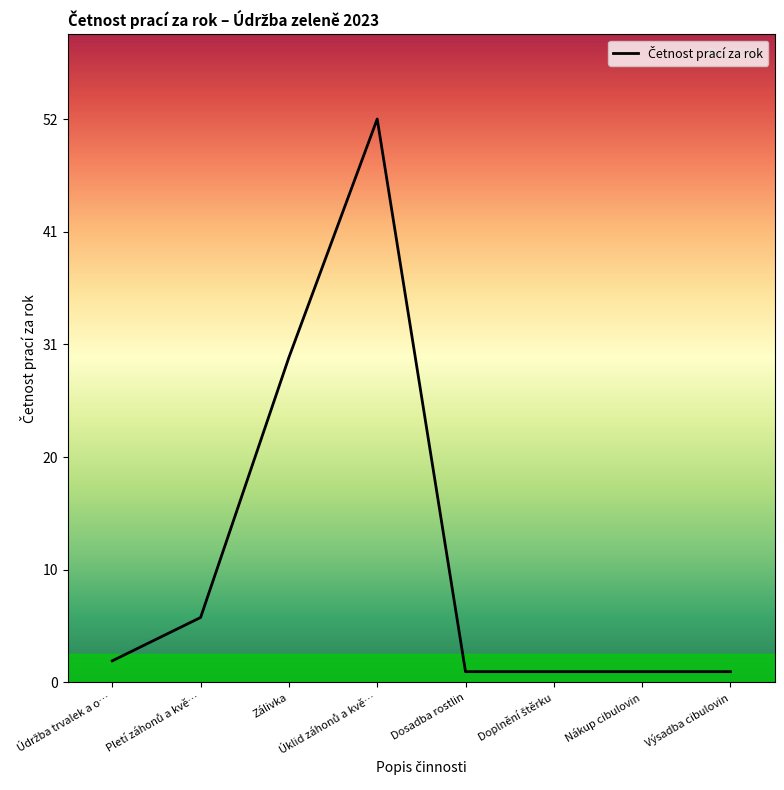

Does the chart have visible grid lines?

No